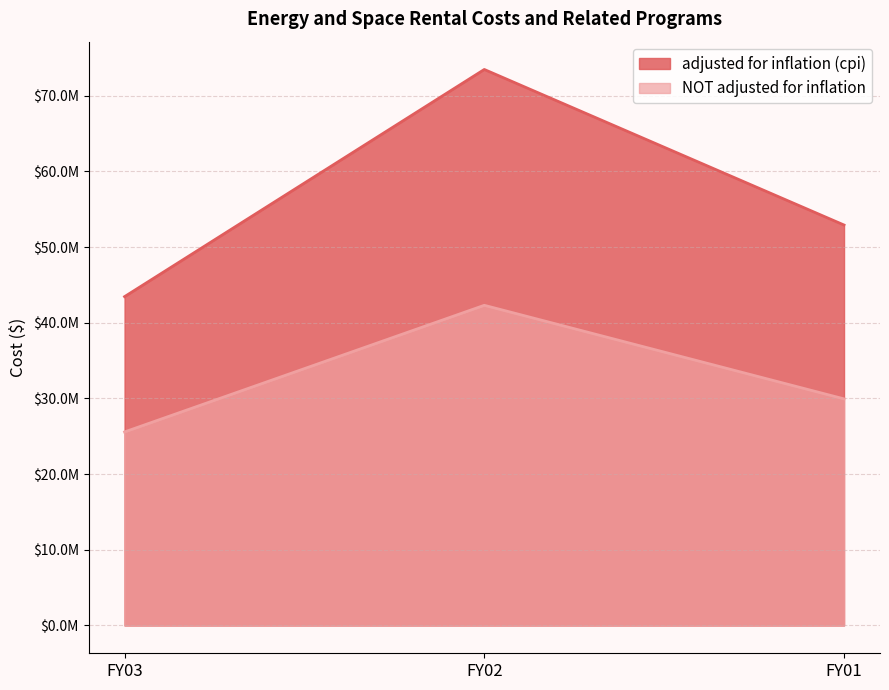

Rank the categories by adjusted for inflation (cpi) value from highest to lowest.

FY02, FY01, FY03